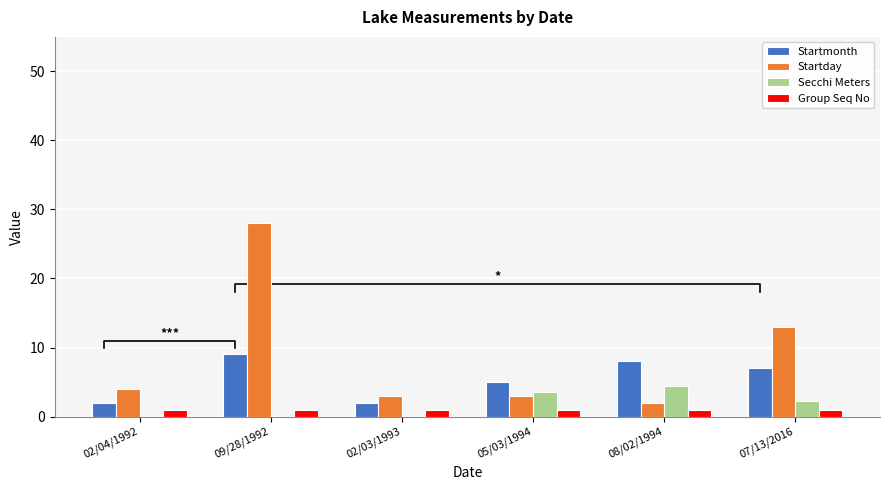

What is the approximate value of Startmonth at 02/04/1992?

2.0